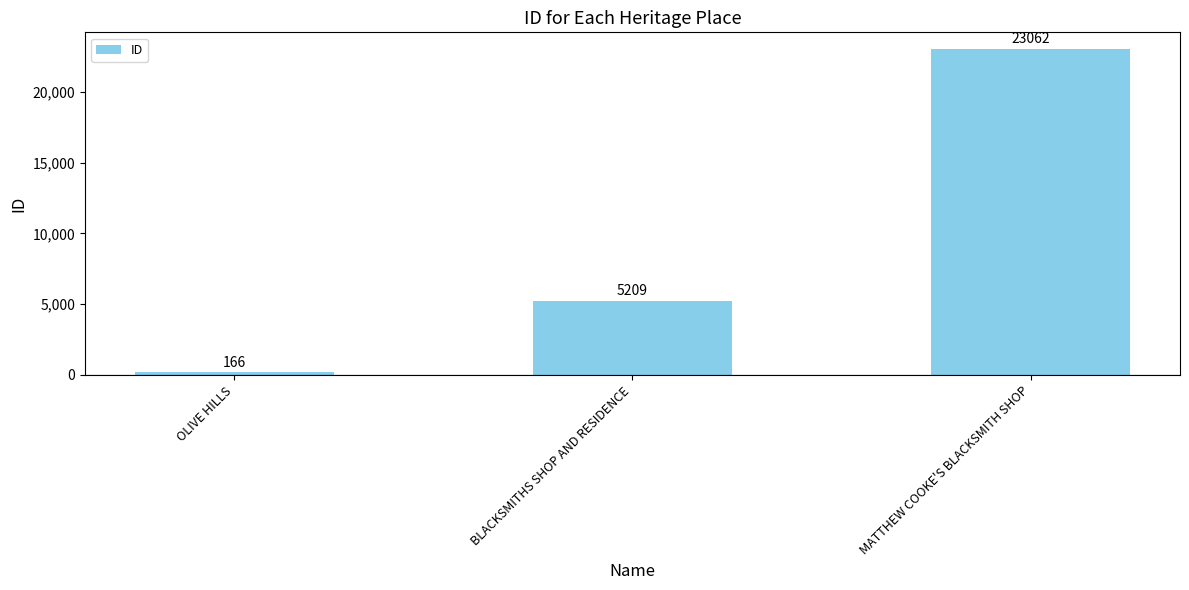

Reading left to right, extract all data points from this chart.

166	5209	23062